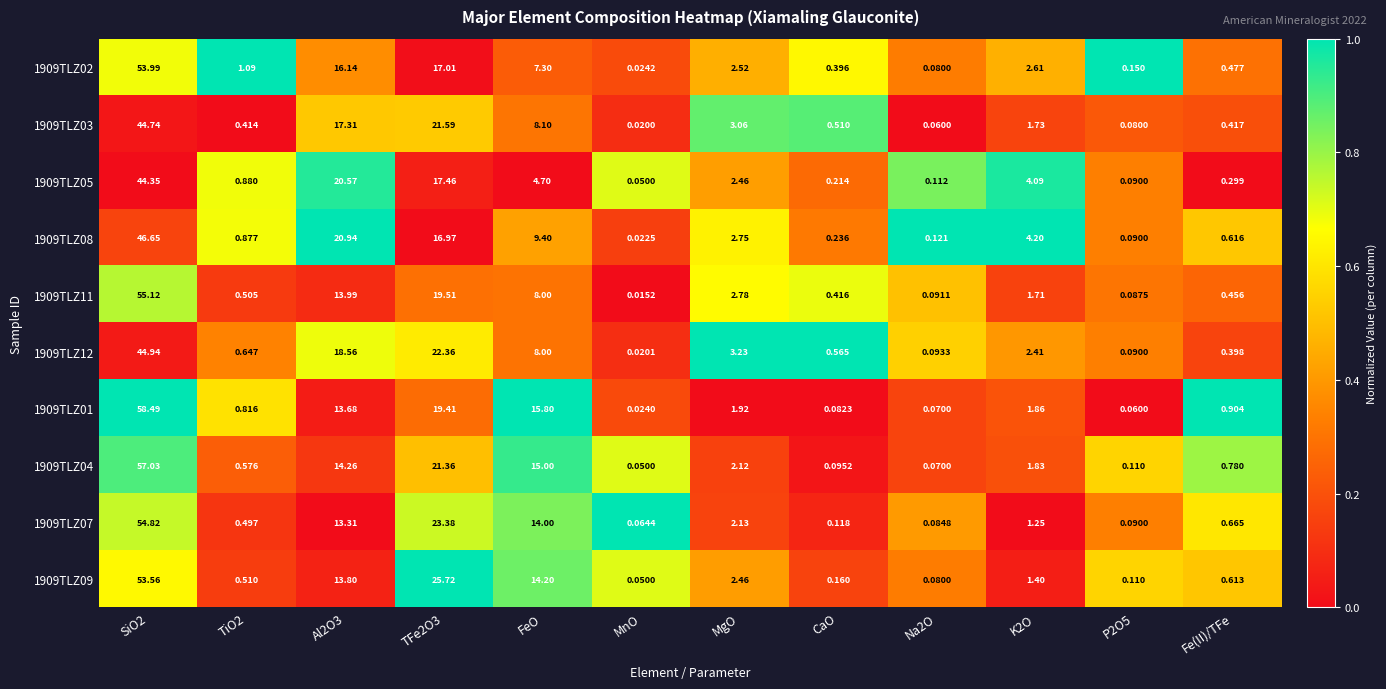

At which category does the chart reach its minimum across all series?

MnO